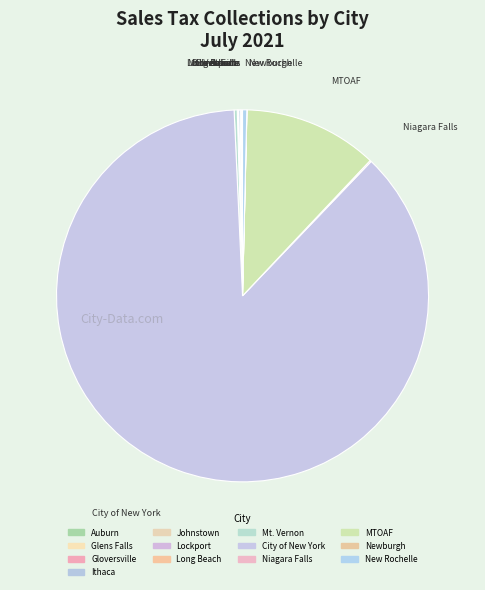

What is the largest slice in the pie chart?

City of New York